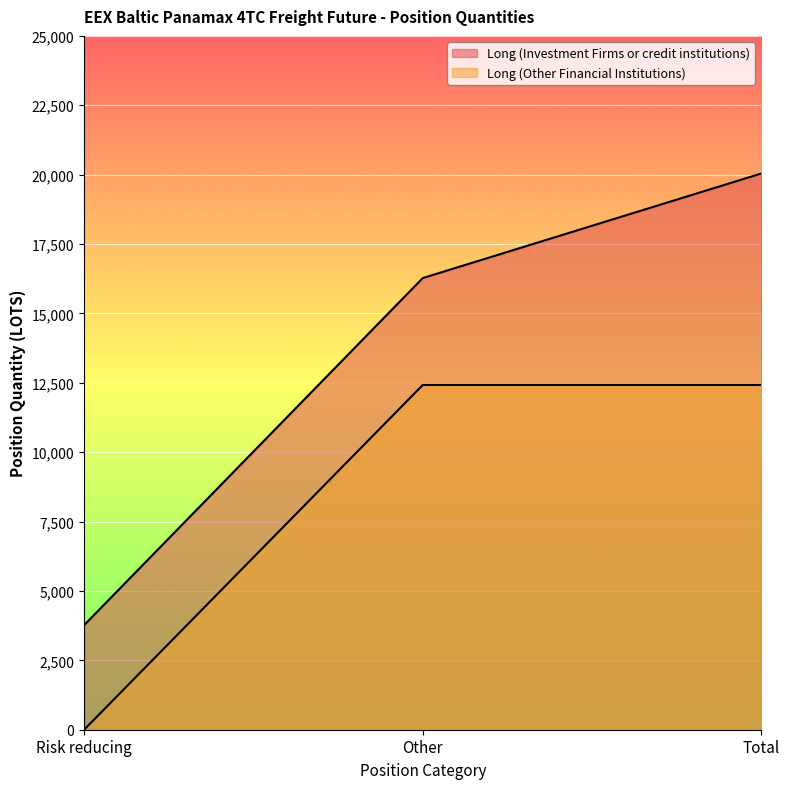

What position from the right is Total?

1